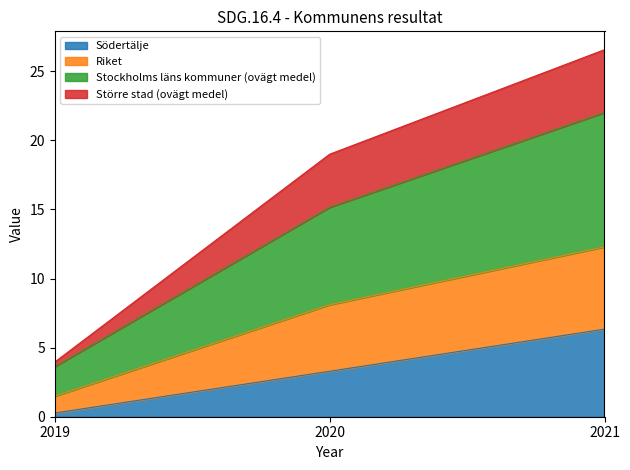

The value of Södertälje at 2020 is 5.5. True or false?

False